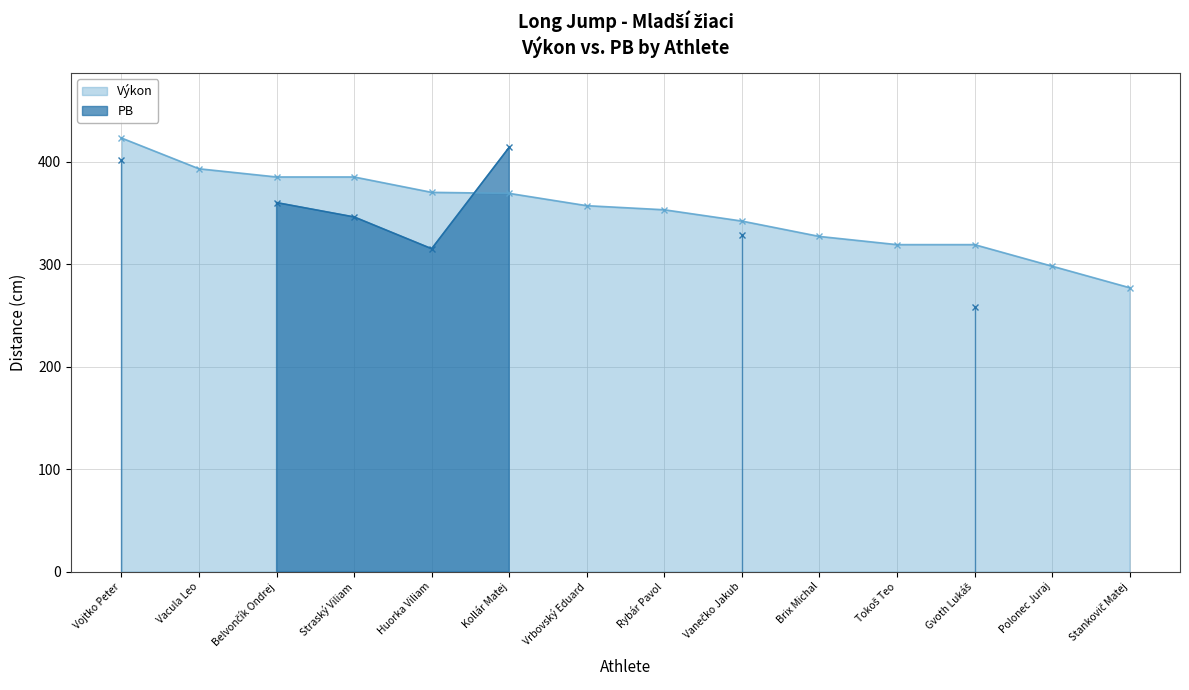

How many values exceed 357?

6